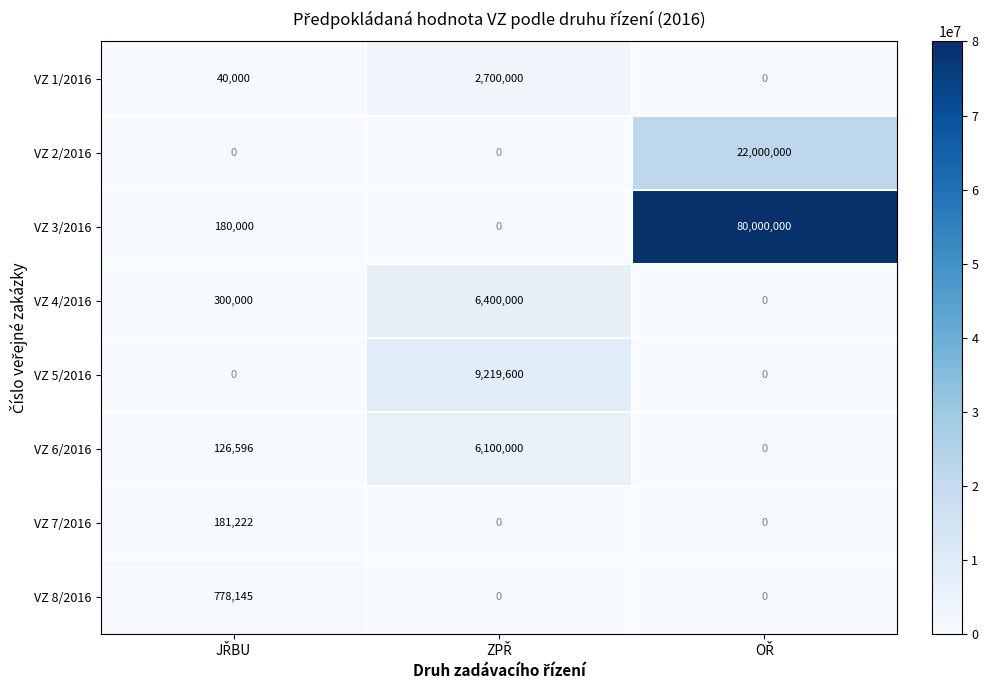

How many VZ 8/2016 values are between 0 and 778145?

3